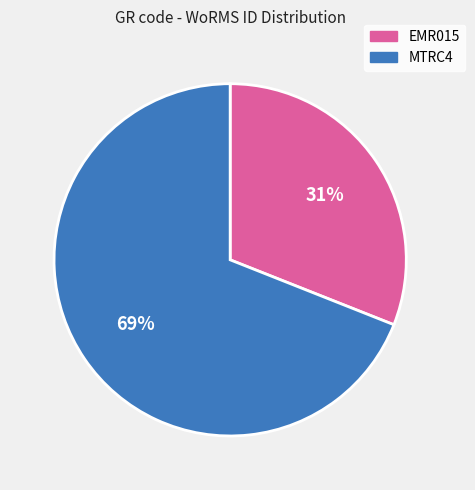

True or false: EMR015 accounts for 43% of the total.

False